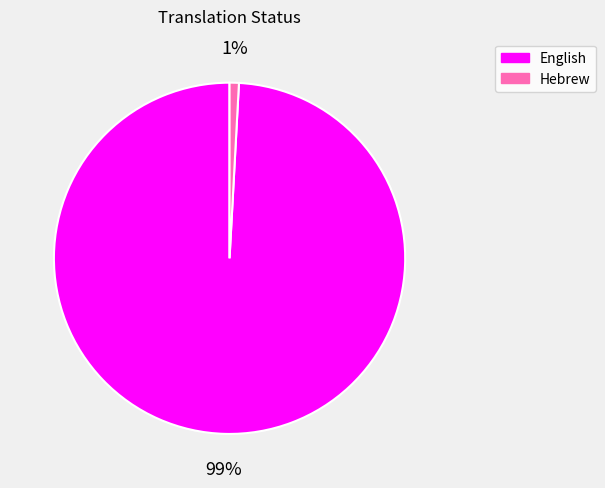

To the nearest percent, what is the difference between the English and Hebrew slice percentages?

98%